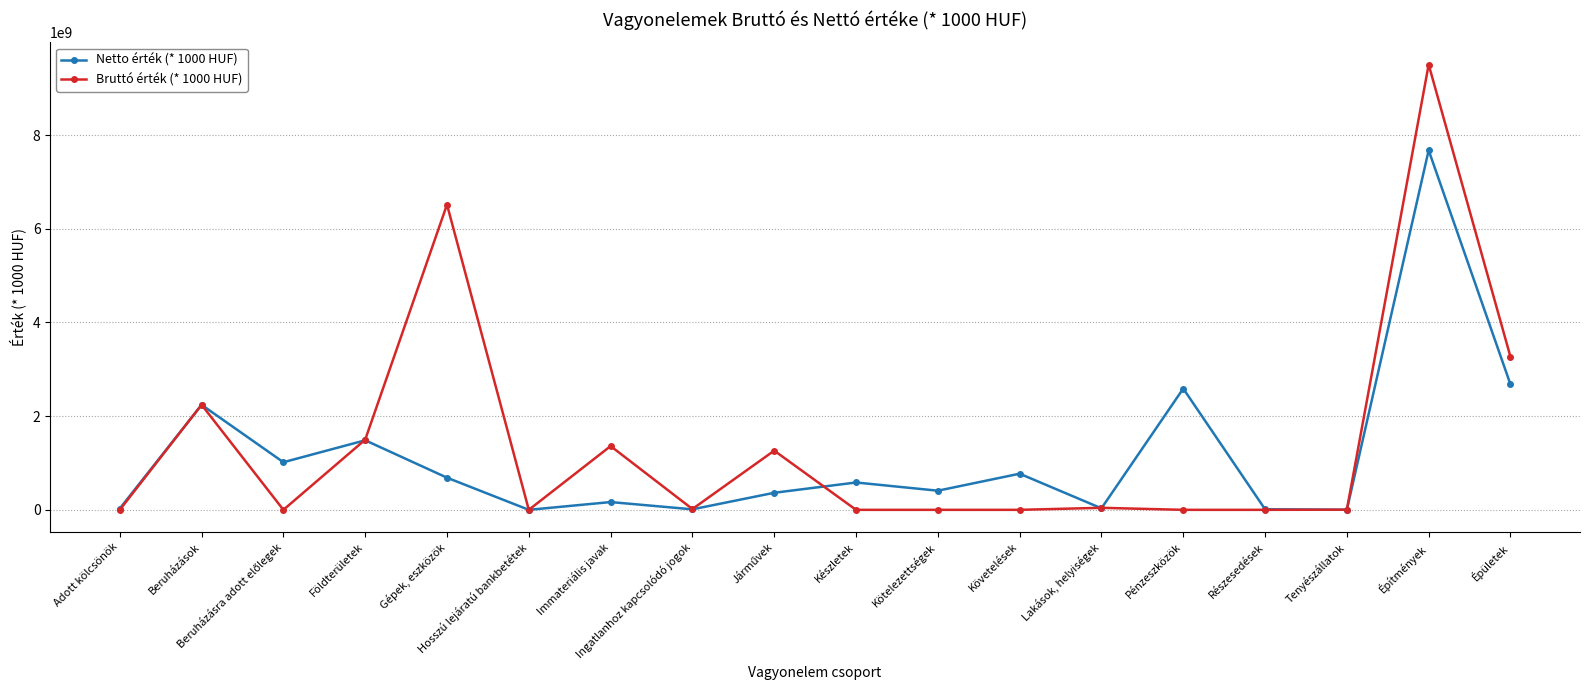

What is the sum of the Netto érték (* 1000 HUF) values at Épületek and Immateriális javak?

2844018857